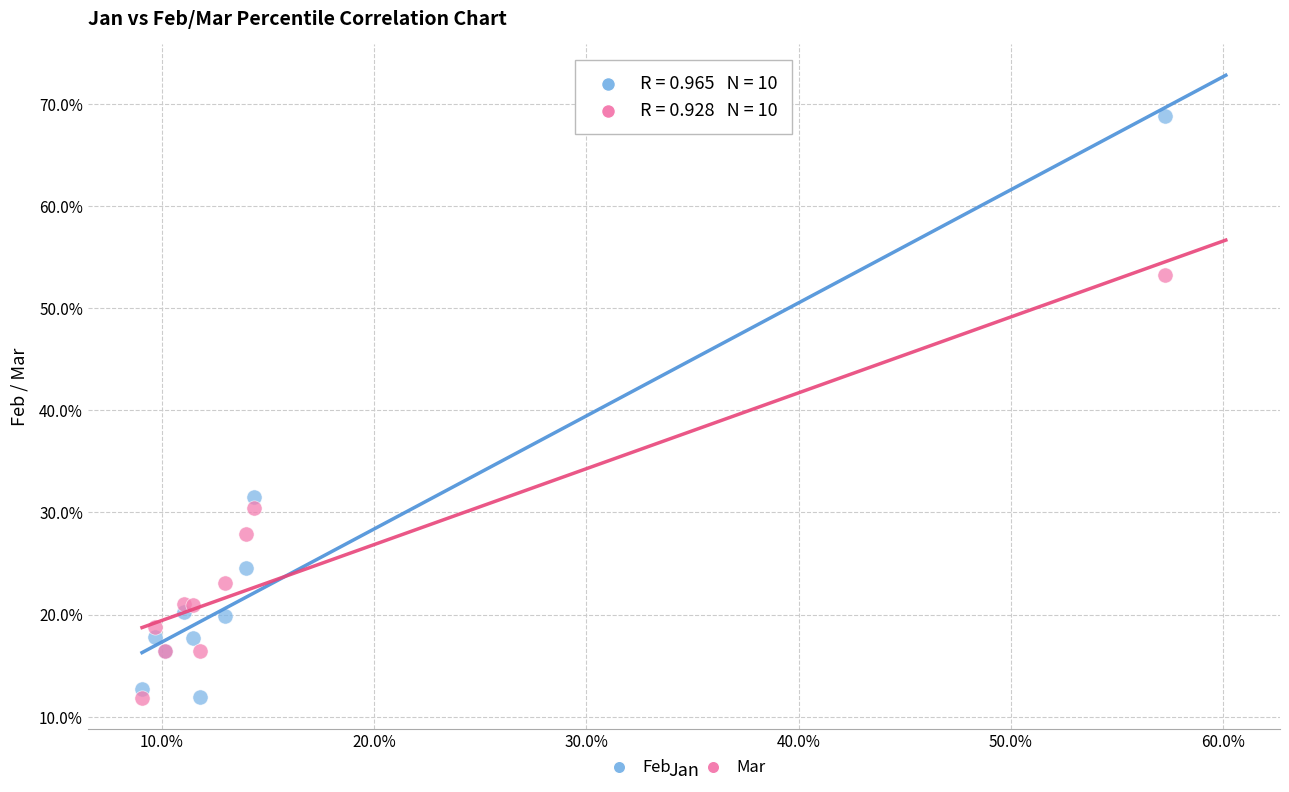

What are all the series names shown in the legend?

Feb, Mar